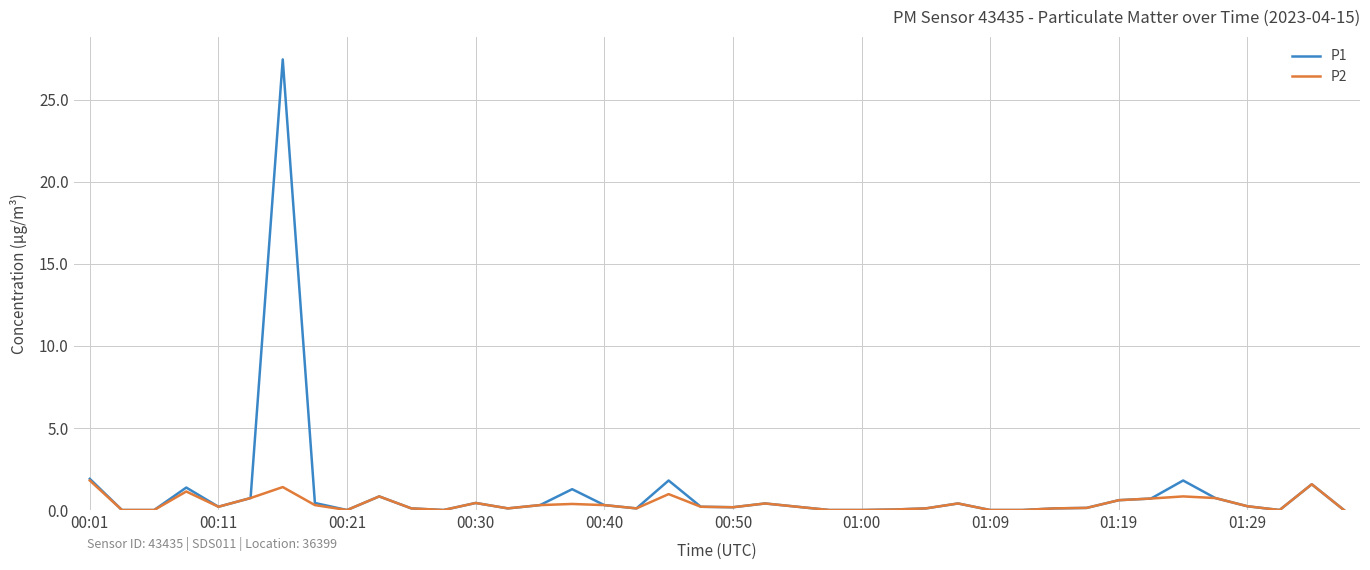

Which series has the largest range (max minus min)?

P1